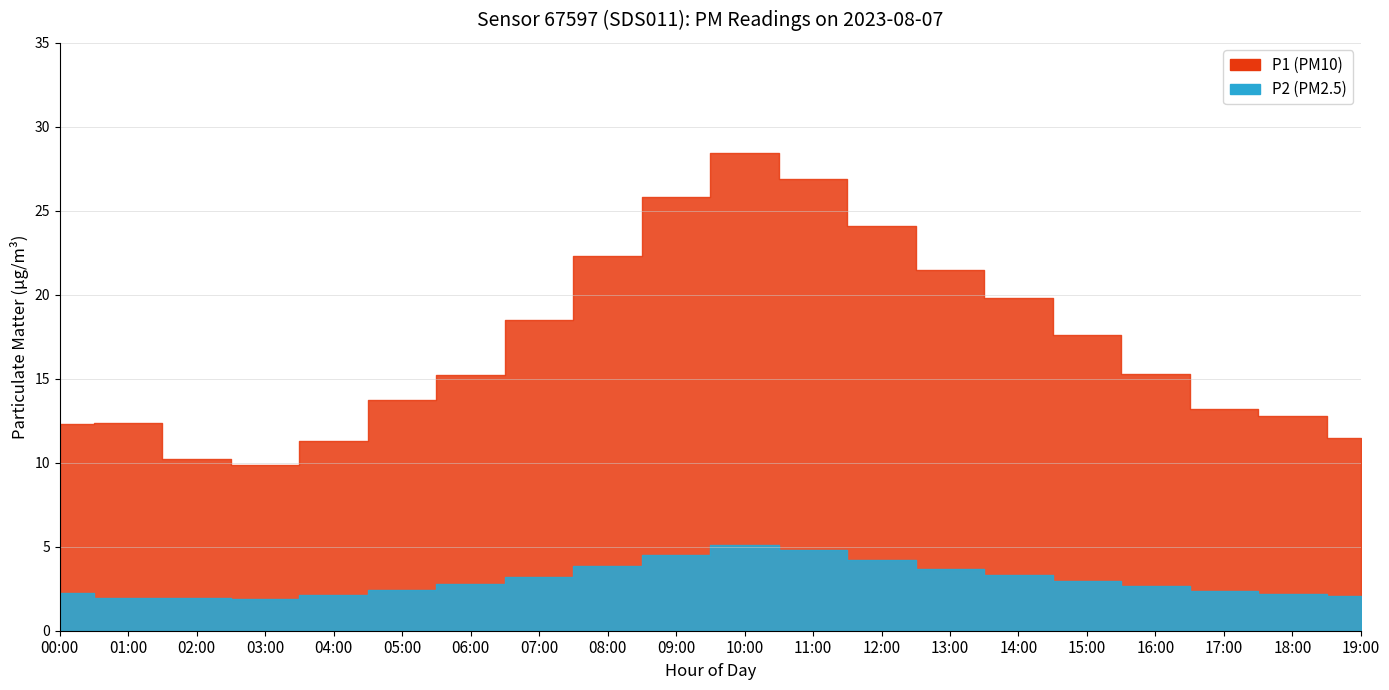

Is it true that P1 equals 18.4 at 11:00?

False